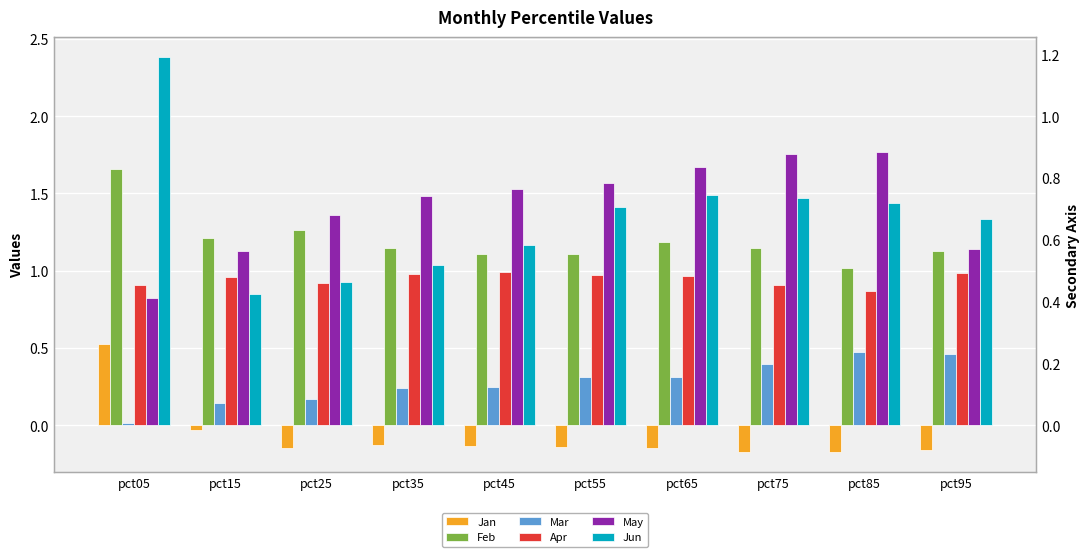

What is the average value of the Apr series?

0.9